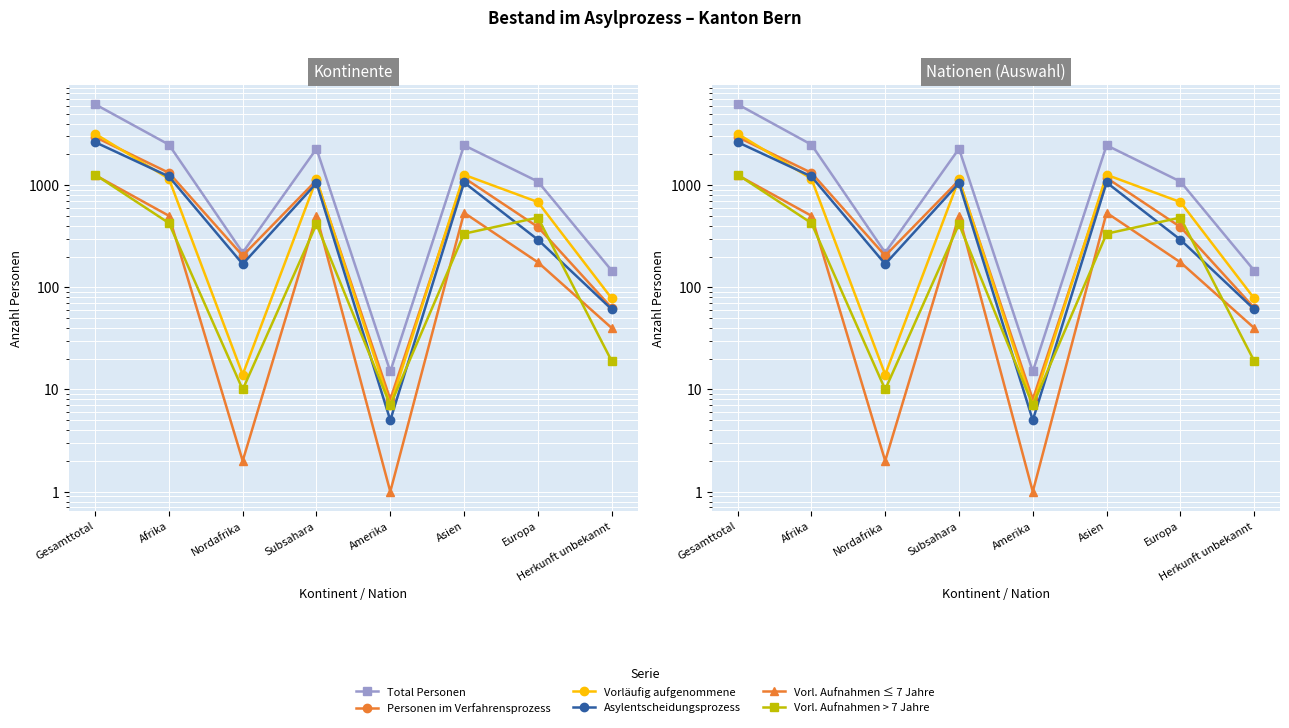

True or false: Asylentscheidungsprozess and Vorl. Aufnahmen ≤ 7 Jahre cross at least once.

False